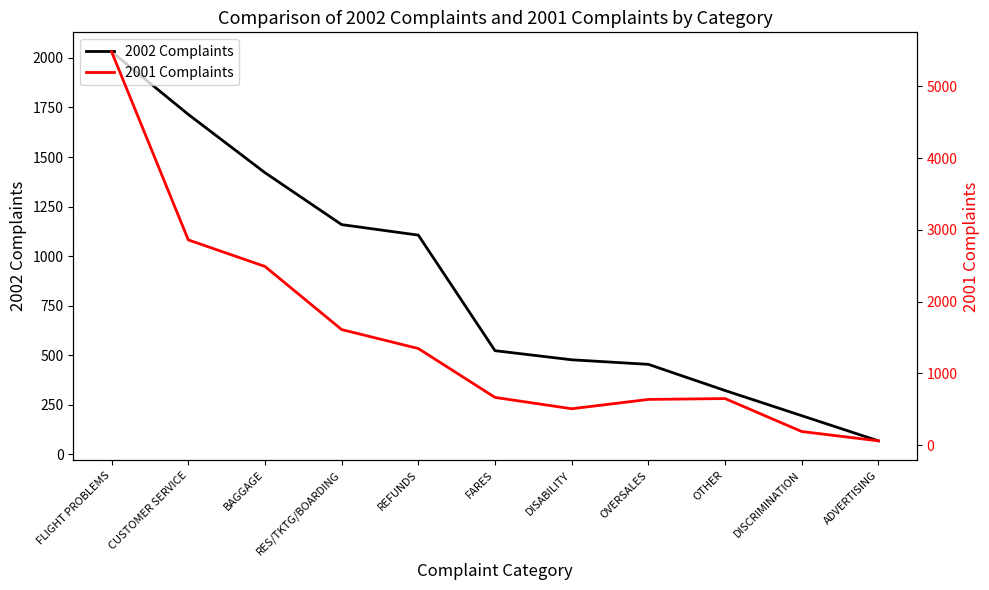

At which category is the sum across all series the highest?

FLIGHT PROBLEMS